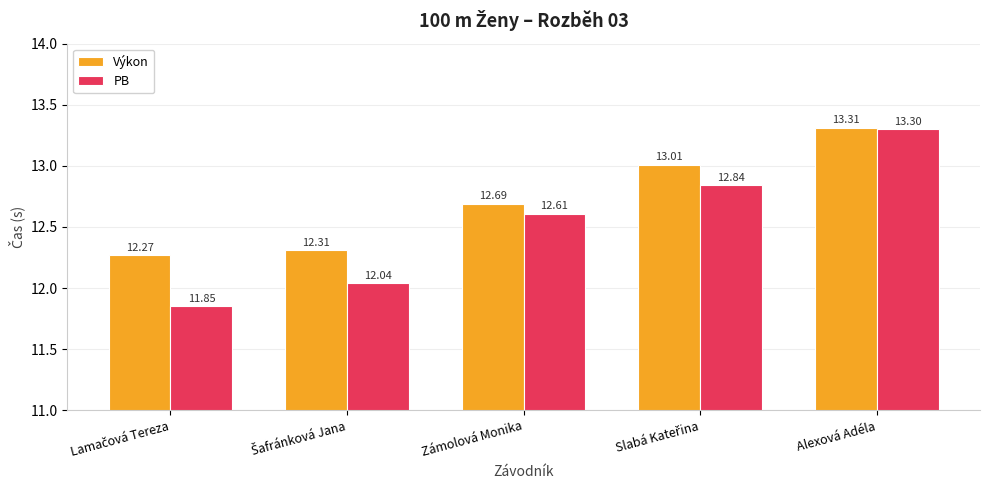

Which series has the largest total across all categories?

Výkon